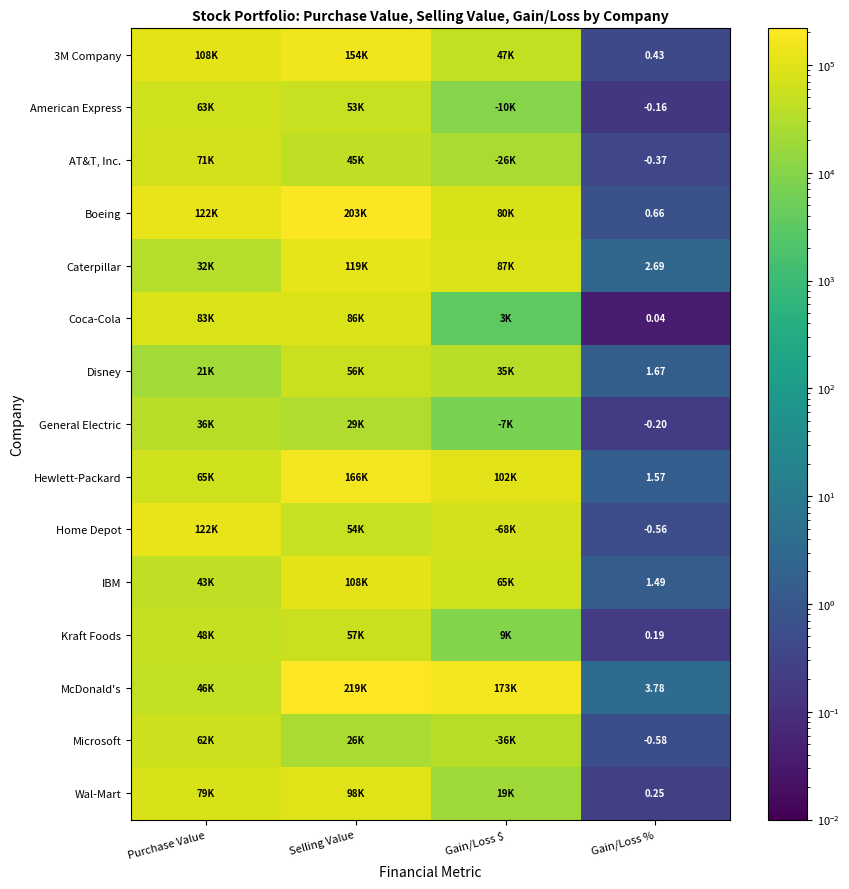

What is the highest value of the McDonald's series?

218523.6